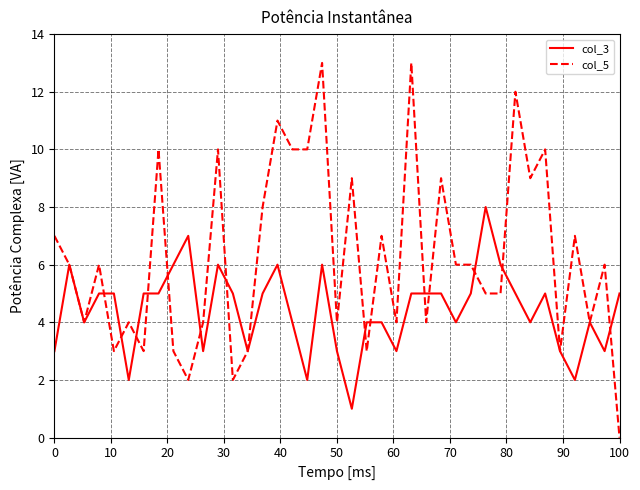

Which series has the largest total across all categories?

col_5